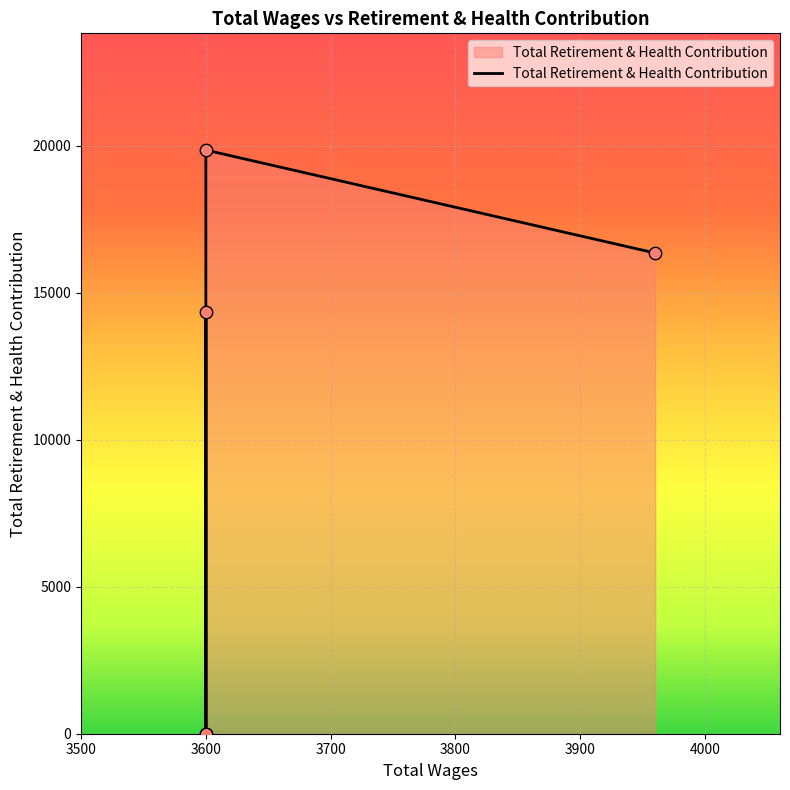

What is the change in value from 3600.0 to 3600.0?

+5511